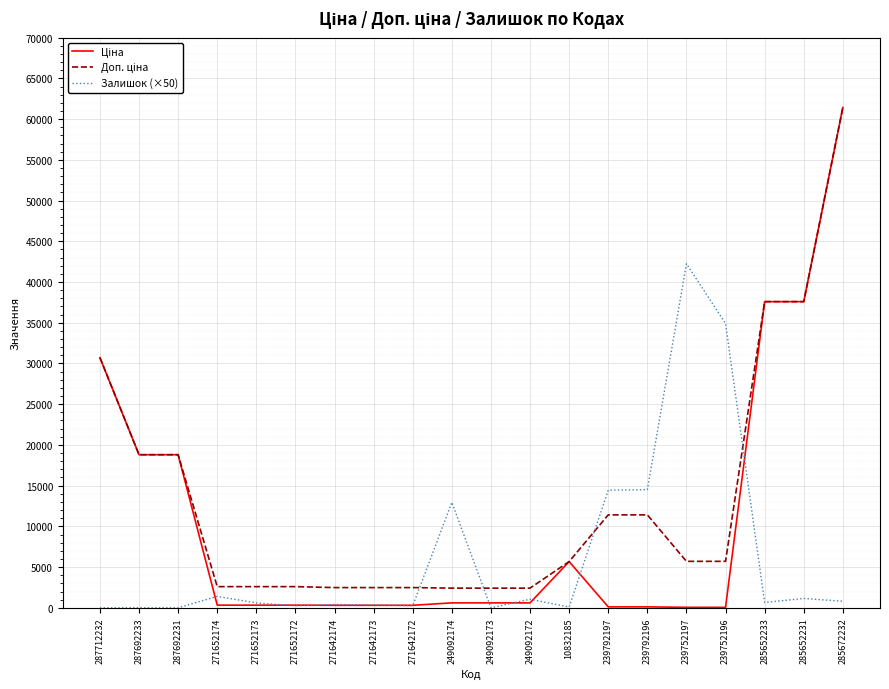

What is the average value of the Залишок (×50) series?

6302.5